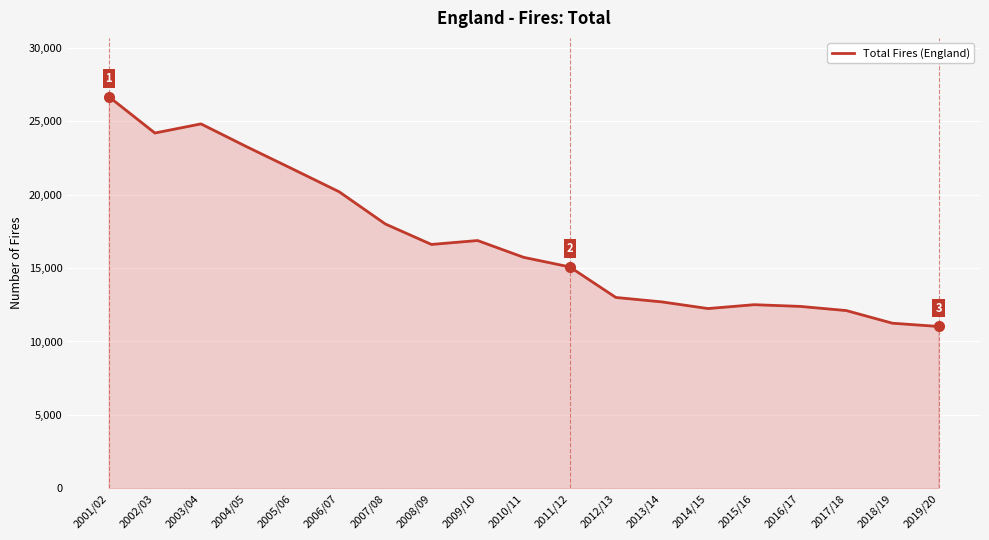

What is the sum of the values at 2017/18 and 2019/20?

23128